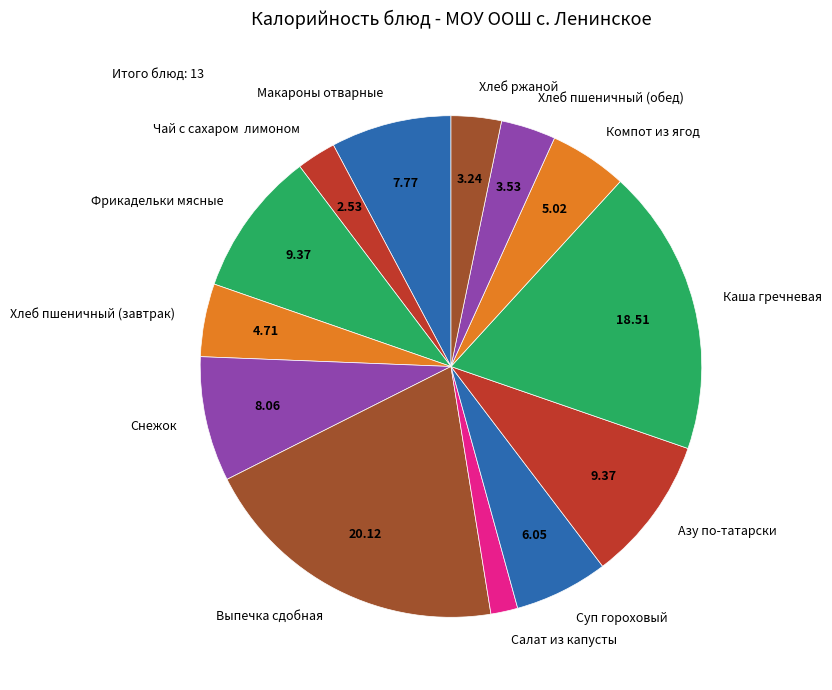

Count the number of slices in the pie.

13